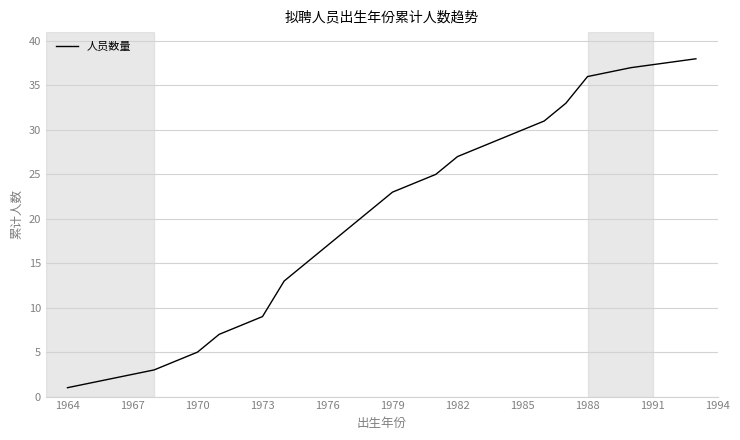

Does the chart have visible grid lines?

Yes